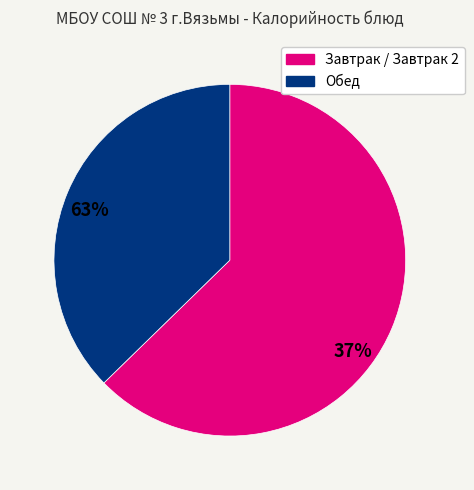

Is there a majority slice in this chart?

Yes